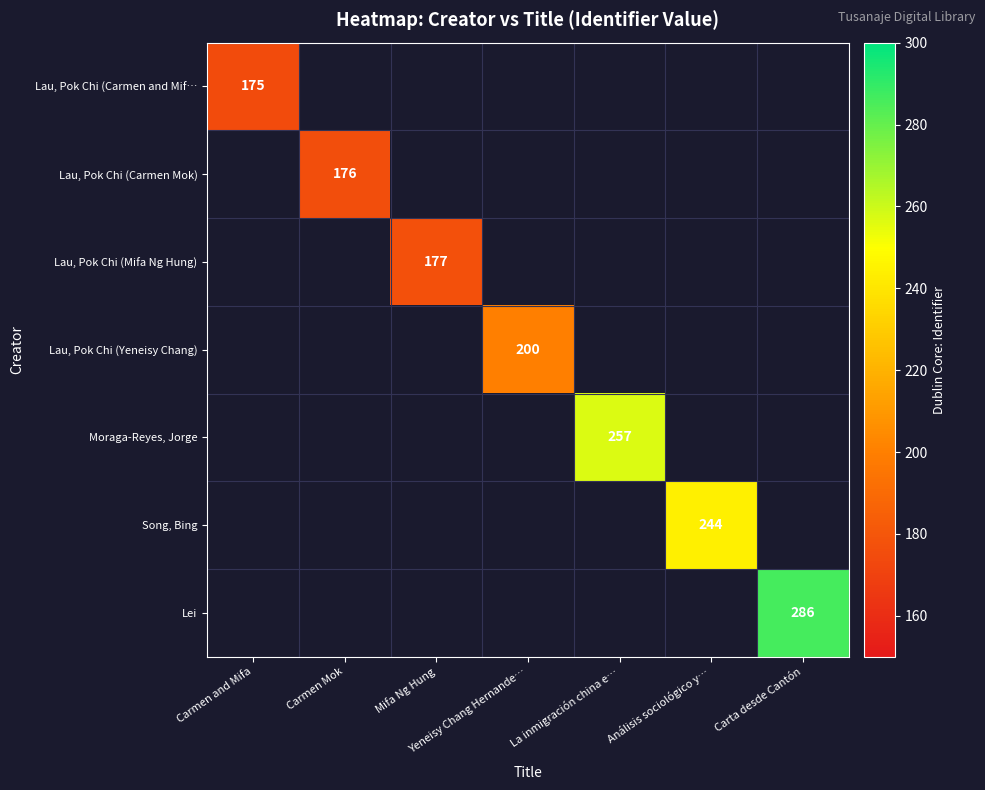

The Lau, Pok Chi (Yeneisy Chang) series shows 355.8 at Yeneisy Chang Hernande…. True or false?

False